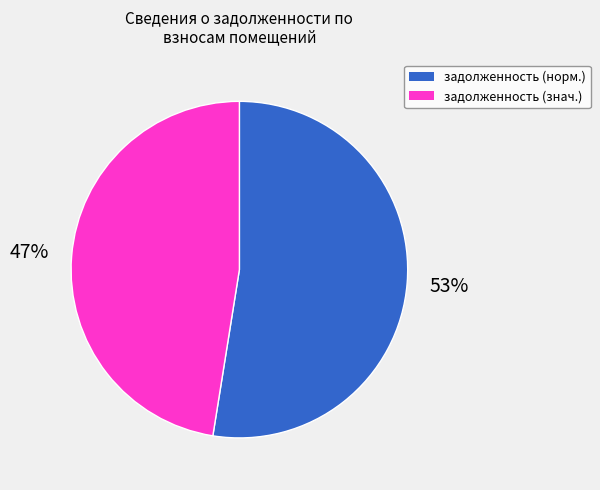

Does any single category account for the majority?

Yes